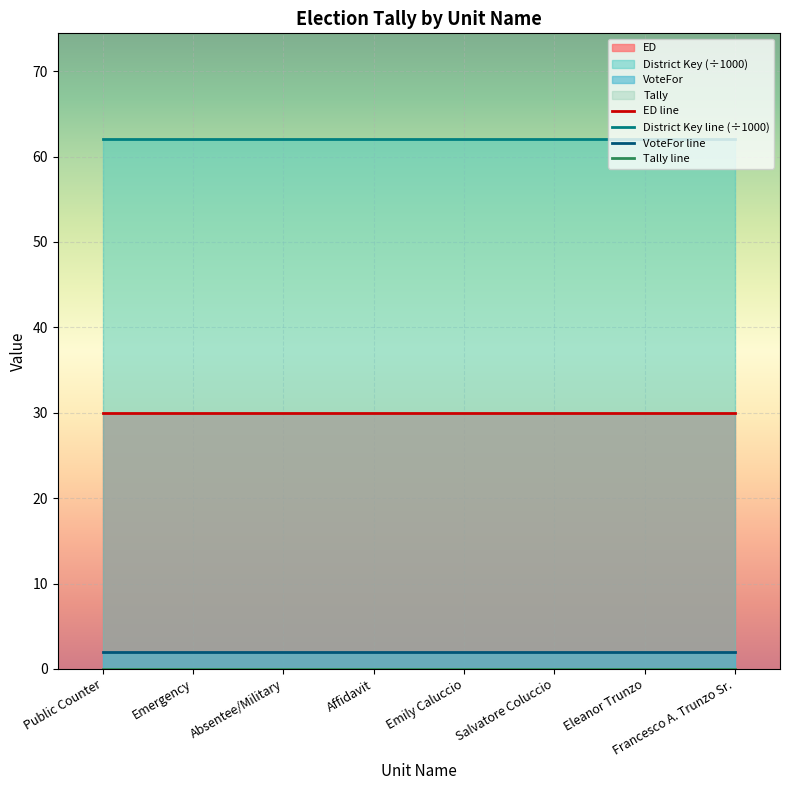

True or false: Tally line has more than 1 points higher than both neighbors.

False